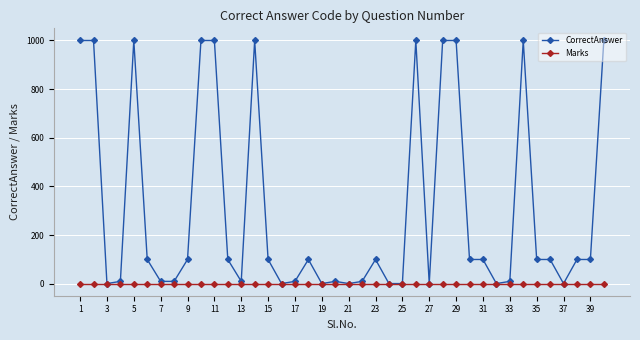

Which series has the widest spread of values?

CorrectAnswer